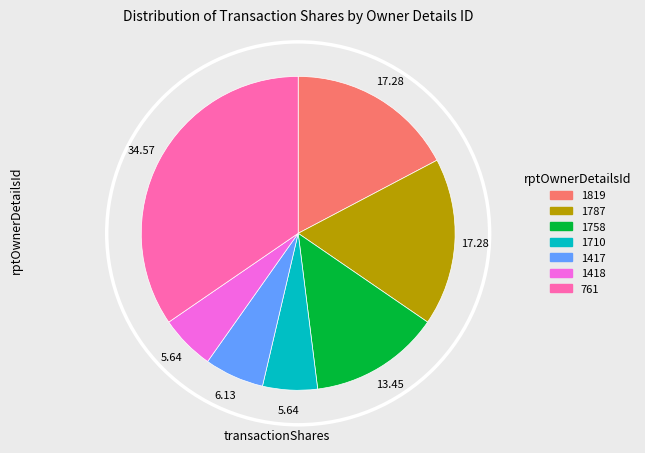

How many segments does this pie chart have?

7